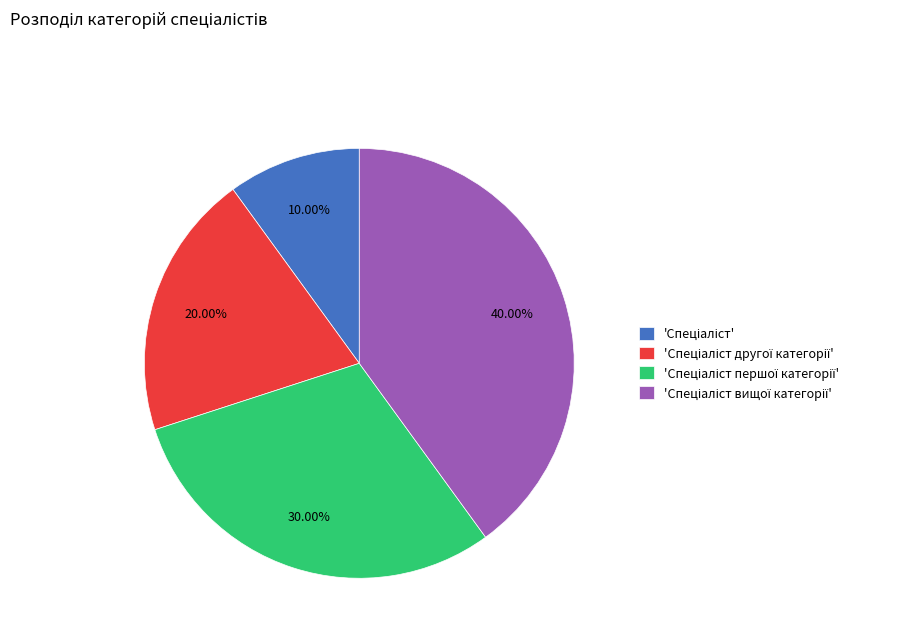

Is there a majority slice in this chart?

No